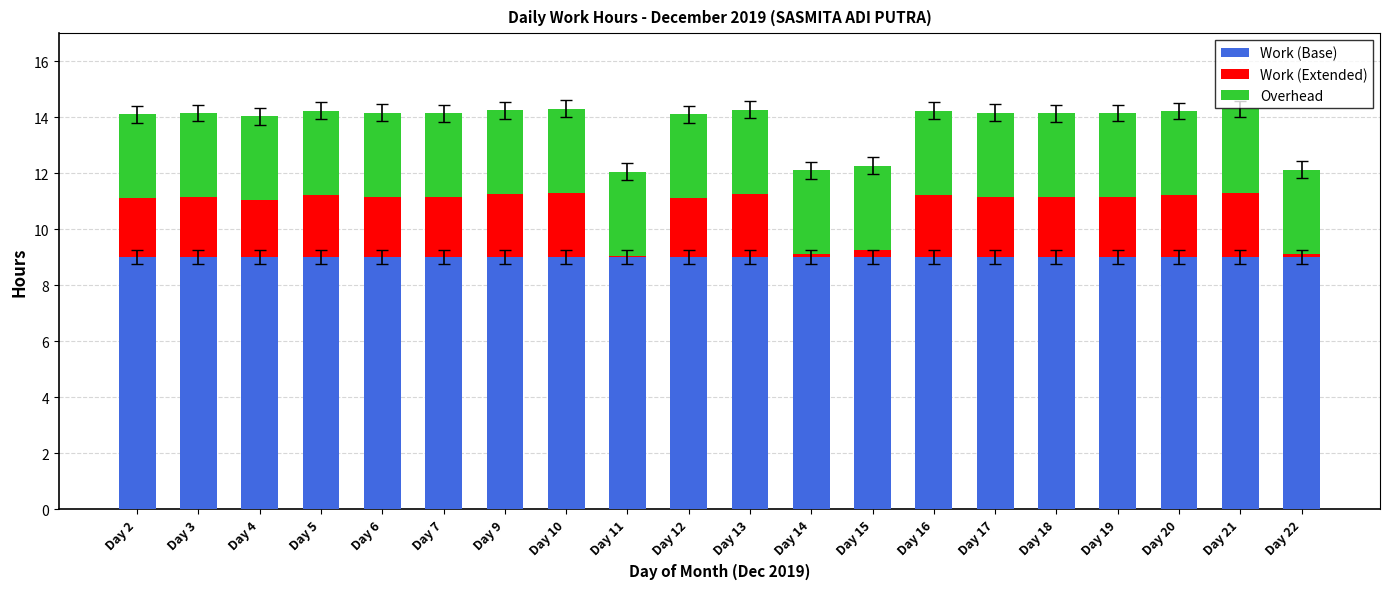

What is the maximum value for Work (Base)?

9.0